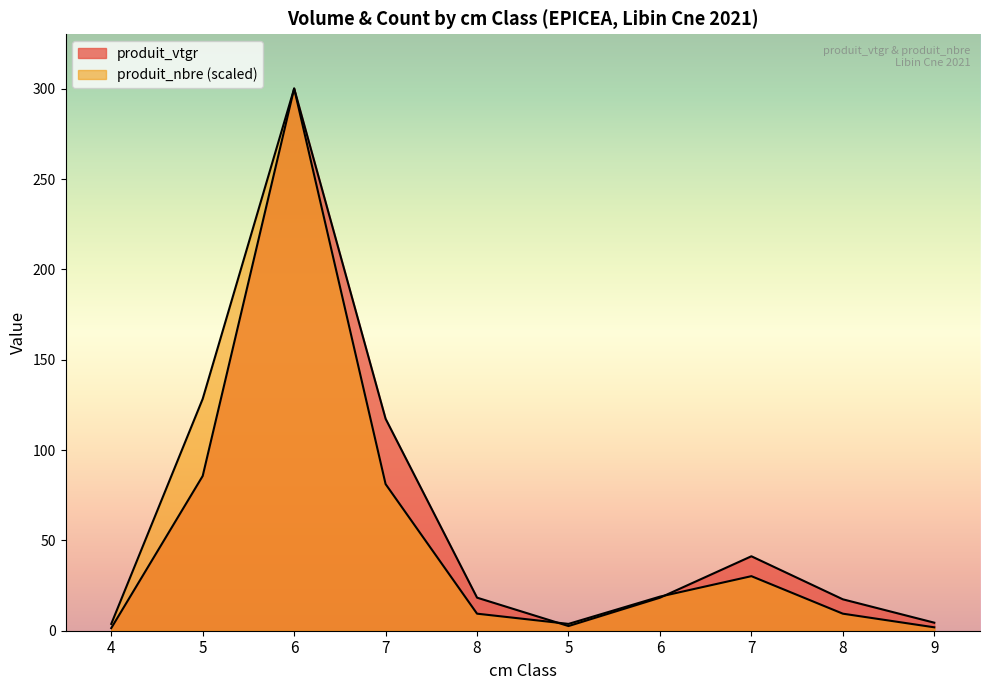

How many times do produit_vtgr and produit_nbre cross each other?

2